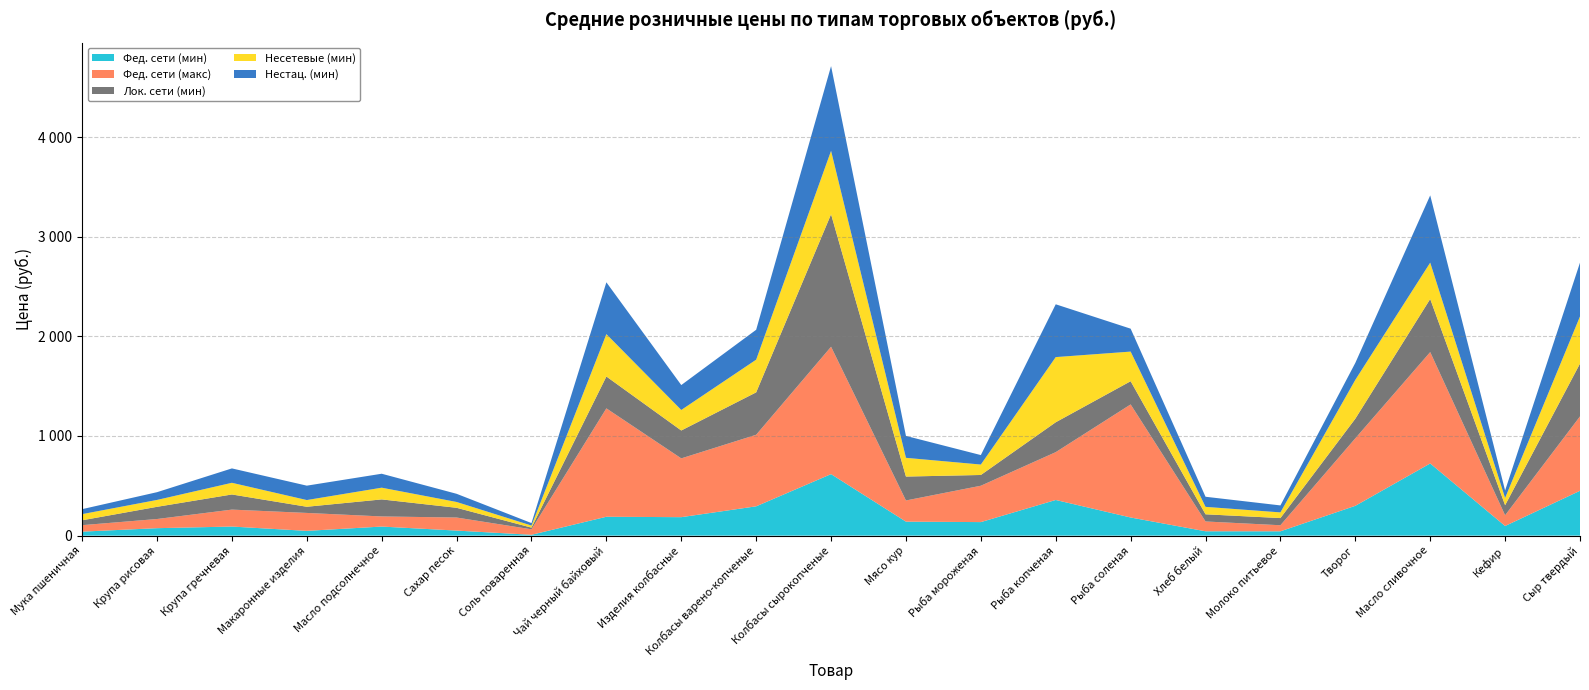

Reading right to left, list all the values displayed in this chart.

Фед. сети (мин): Сыр твердый=449.9	Кефир=96.8	Масло сливочное=724.4	Творог=299.1	Молоко питьевое=43.4	Хлеб белый=43.6	Рыба соленая=182.0	Рыба копченая=357.8	Рыба мороженая=135.7	Мясо кур=140.3	Колбасы сырокопченые=617.3	Колбасы варено-копченые=294.1	Изделия колбасные=185.2	Чай черный байховый=189.4	Соль поваренная=8.3	Сахар песок=50.5	Масло подсолнечное=91.0	Макаронные изделия=47.7	Крупа гречневая=91.1	Крупа рисовая=74.8	Мука пшеничная=40.0
Фед. сети (макс): Сыр твердый=746.7	Кефир=107.5	Масло сливочное=1117.7	Творог=677.5	Молоко питьевое=60.8	Хлеб белый=98.5	Рыба соленая=1134.8	Рыба копченая=480.0	Рыба мороженая=365.0	Мясо кур=212.5	Колбасы сырокопченые=1278.3	Колбасы варено-копченые=718.2	Изделия колбасные=590.0	Чай черный байховый=1087.7	Соль поваренная=55.0	Сахар песок=131.1	Масло подсолнечное=101.5	Макаронные изделия=180.0	Крупа гречневая=170.0	Крупа рисовая=91.9	Мука пшеничная=65.0
Лок. сети (мин): Сыр твердый=530.0	Кефир=101.1	Масло сливочное=533.0	Творог=197.0	Молоко питьевое=72.0	Хлеб белый=72.0	Рыба соленая=233.0	Рыба копченая=300.0	Рыба мороженая=108.0	Мясо кур=240.0	Колбасы сырокопченые=1330.0	Колбасы варено-копченые=425.7	Изделия колбасные=280.0	Чай черный байховый=320.0	Соль поваренная=17.0	Сахар песок=97.8	Масло подсолнечное=171.0	Макаронные изделия=62.0	Крупа гречневая=152.0	Крупа рисовая=122.5	Мука пшеничная=49.0
Несетевые (мин): Сыр твердый=473.3	Кефир=72.5	Масло сливочное=364.8	Творог=390.0	Молоко питьевое=57.0	Хлеб белый=74.6	Рыба соленая=297.3	Рыба копченая=654.0	Рыба мороженая=104.7	Мясо кур=188.0	Колбасы сырокопченые=636.8	Колбасы варено-копченые=328.1	Изделия колбасные=206.0	Чай черный байховый=425.3	Соль поваренная=20.7	Сахар песок=58.3	Масло подсолнечное=117.7	Макаронные изделия=67.3	Крупа гречневая=117.1	Крупа рисовая=69.0	Мука пшеничная=61.7
Нестац. (мин): Сыр твердый=540.0	Кефир=75.0	Масло сливочное=675.0	Творог=170.0	Молоко питьевое=70.0	Хлеб белый=101.5	Рыба соленая=230.0	Рыба копченая=530.0	Рыба мороженая=95.0	Мясо кур=220.0	Колбасы сырокопченые=850.0	Колбасы варено-копченые=300.0	Изделия колбасные=250.0	Чай черный байховый=520.0	Соль поваренная=25.0	Сахар песок=82.0	Масло подсолнечное=140.0	Макаронные изделия=144.4	Крупа гречневая=144.4	Крупа рисовая=77.8	Мука пшеничная=50.0